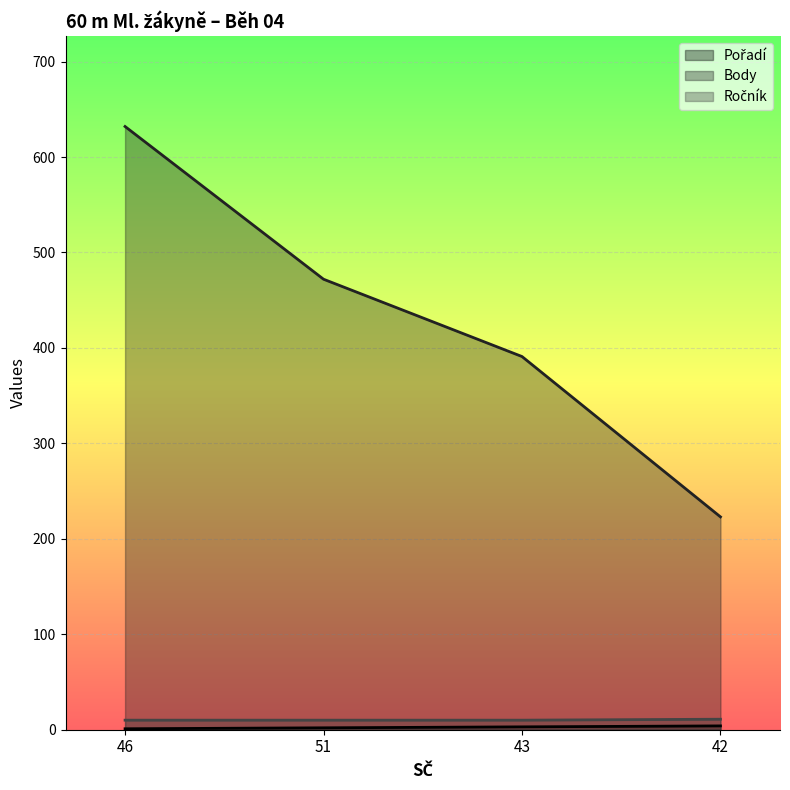

At which category is the sum across all series the highest?

46